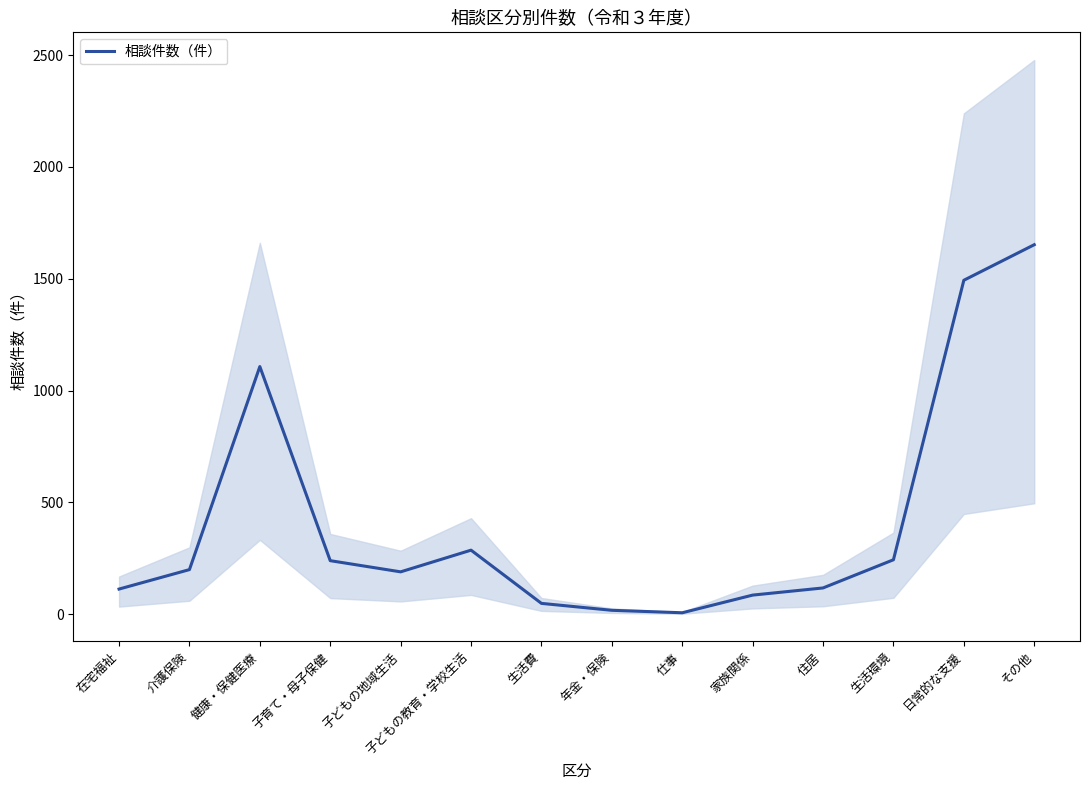

What is the label of the 11th point from the right?

子育て・母子保健